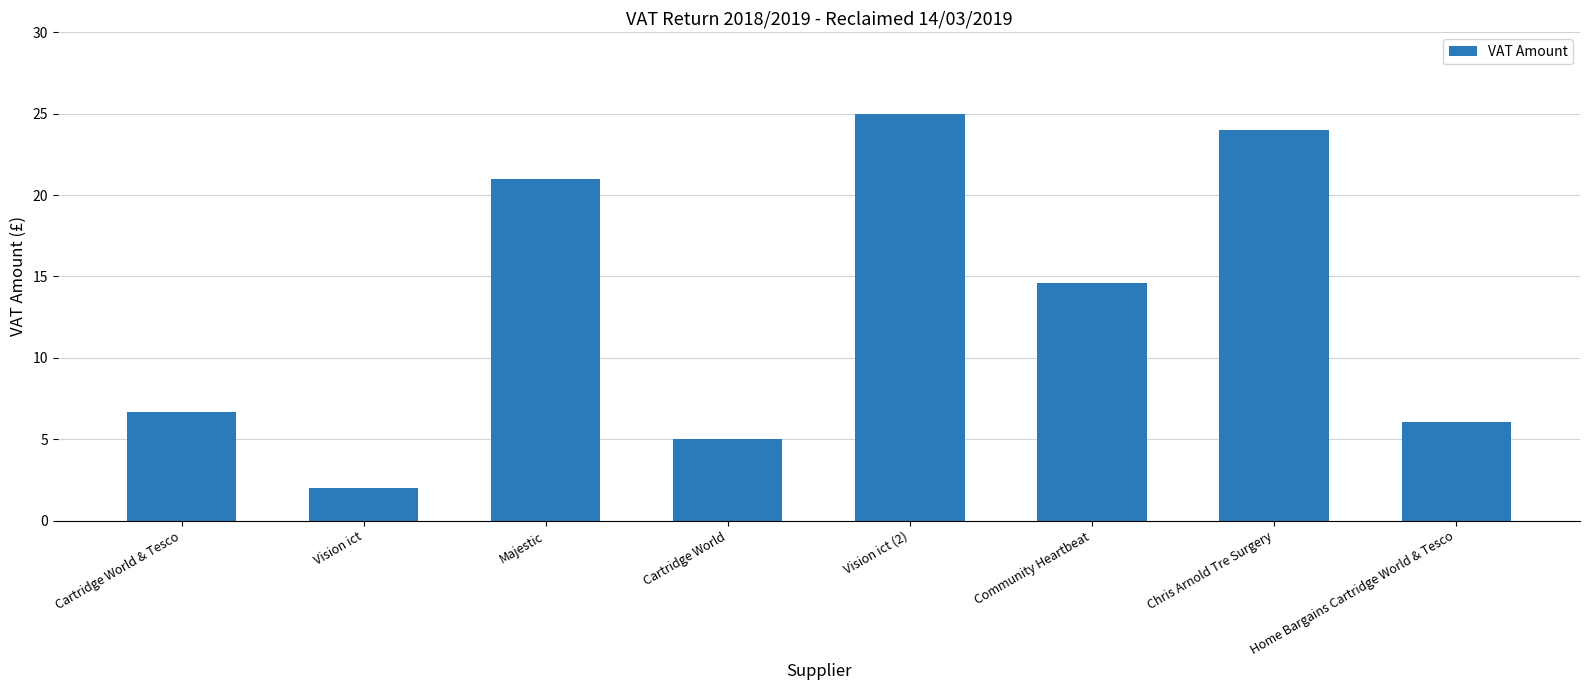

What is the change in value from Majestic to Cartridge World?

-16.0